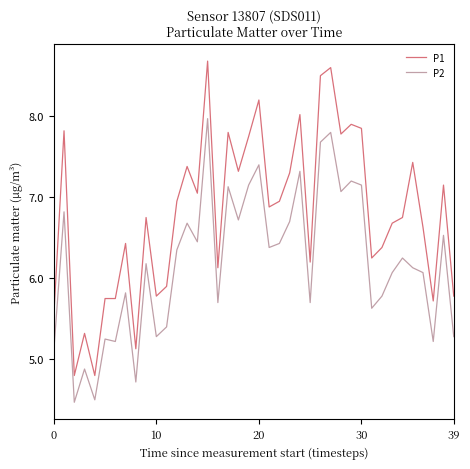

Rank the series by their average value, from lowest to highest.

P2, P1